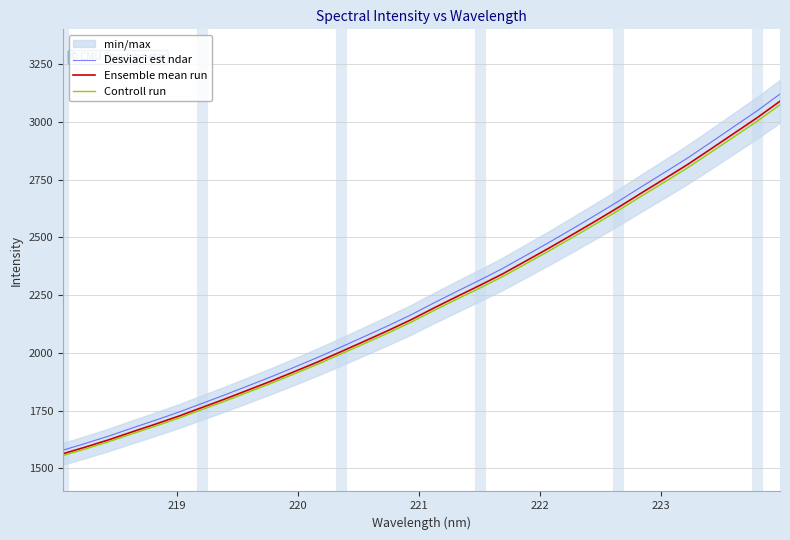

What is the lowest value of the Ensemble mean run series?

1563.2